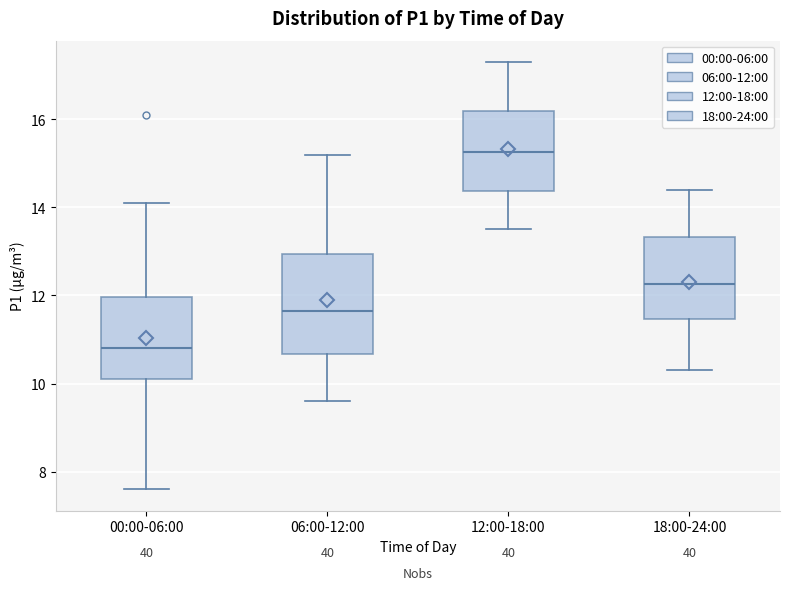

Which box's median line is the highest?

12:00-18:00